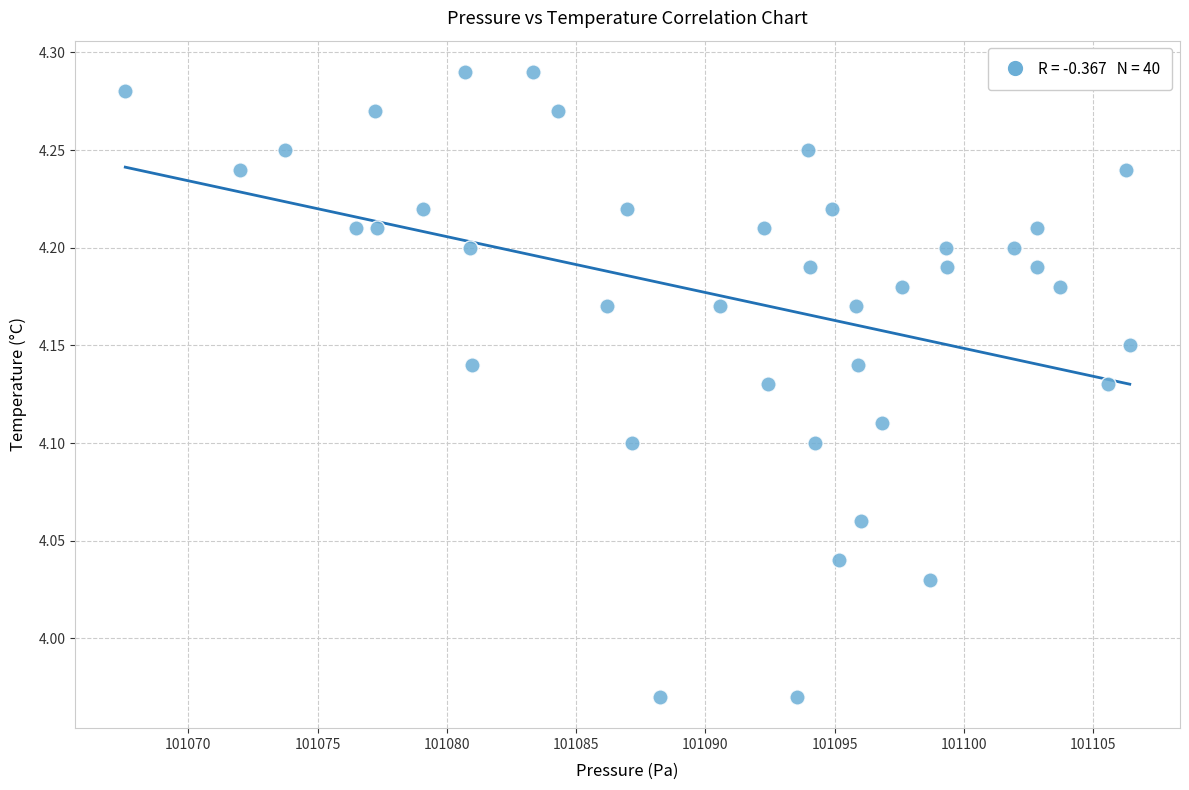

What is the range of X values (max minus min)?

38.9